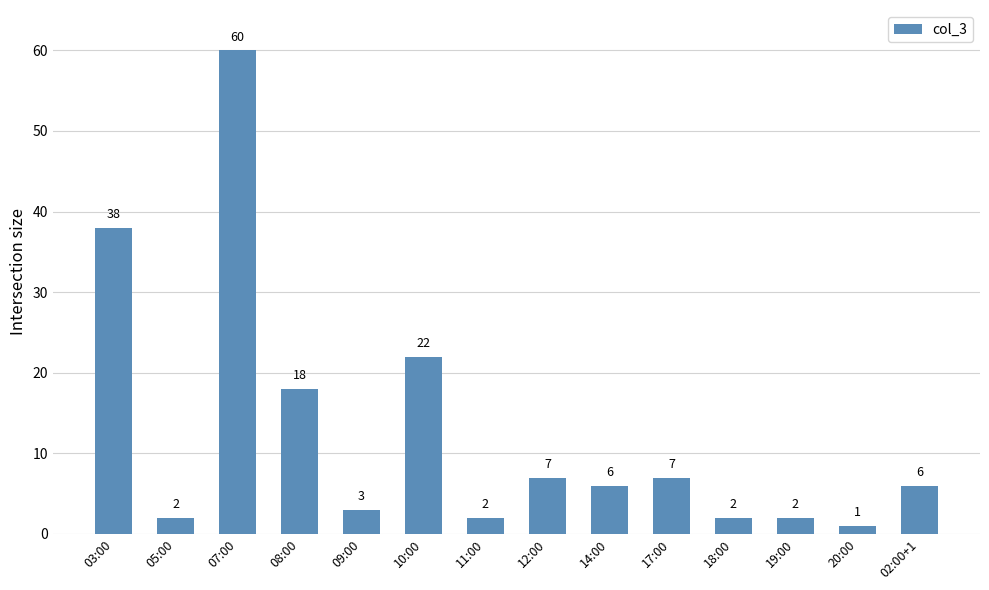

What is the ratio of the value at 03:00 to the value at 18:00?

19.0